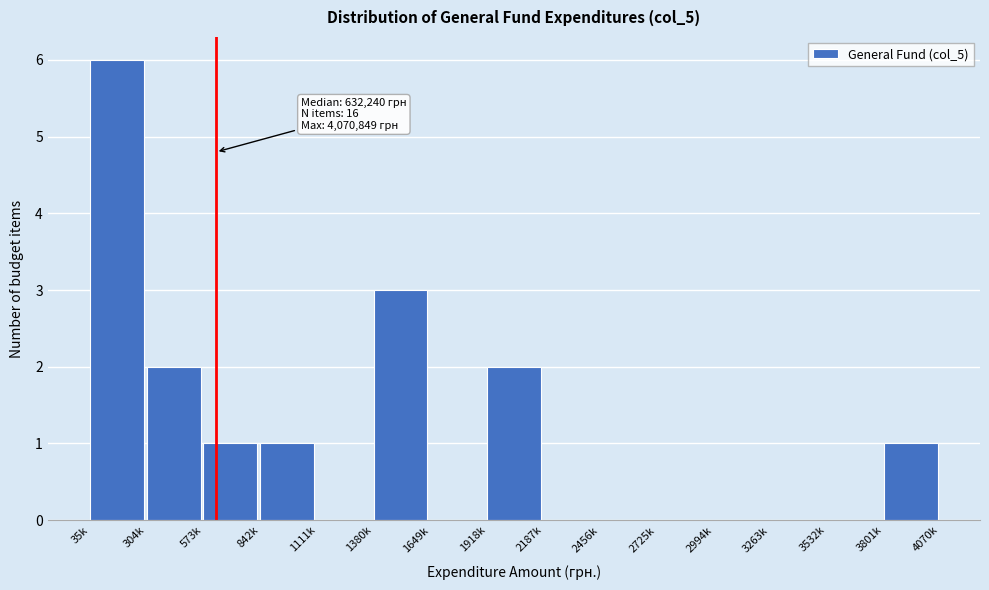

Reading left to right, extract all data points from this chart.

35k=6	304k=2	573k=1	842k=1	1111k=0	1380k=3	1649k=0	1918k=2	2187k=0	2456k=0	2725k=0	2994k=0	3263k=0	3532k=0	3801k=1